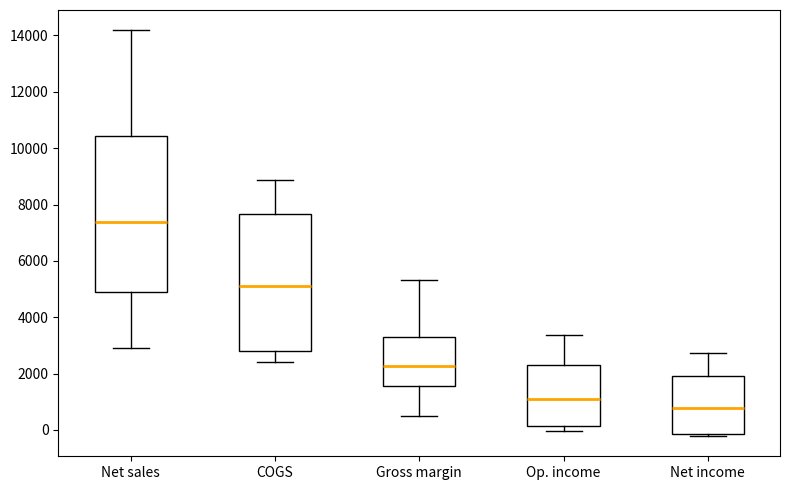

Comparing the boxes themselves (not the whiskers), which one is the tallest?

Net sales